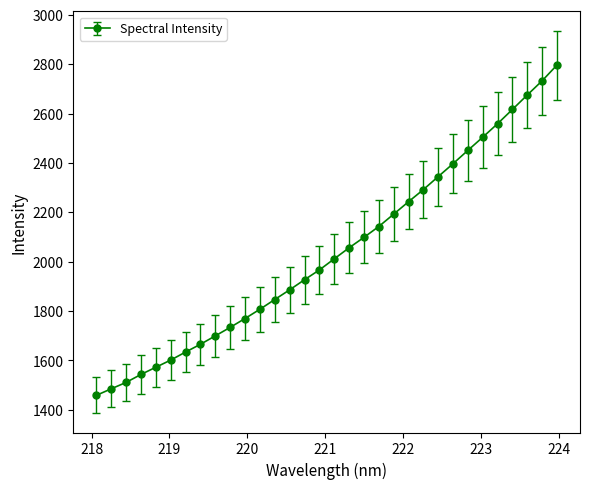

What is the average value?

2037.9